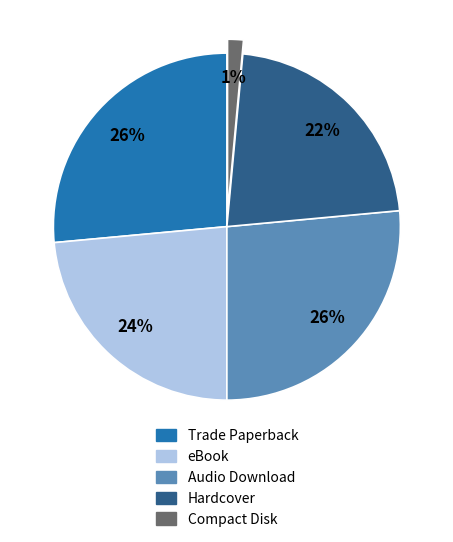

To the nearest percent, what is the difference between the Compact Disk and Audio Download slice percentages?

25%